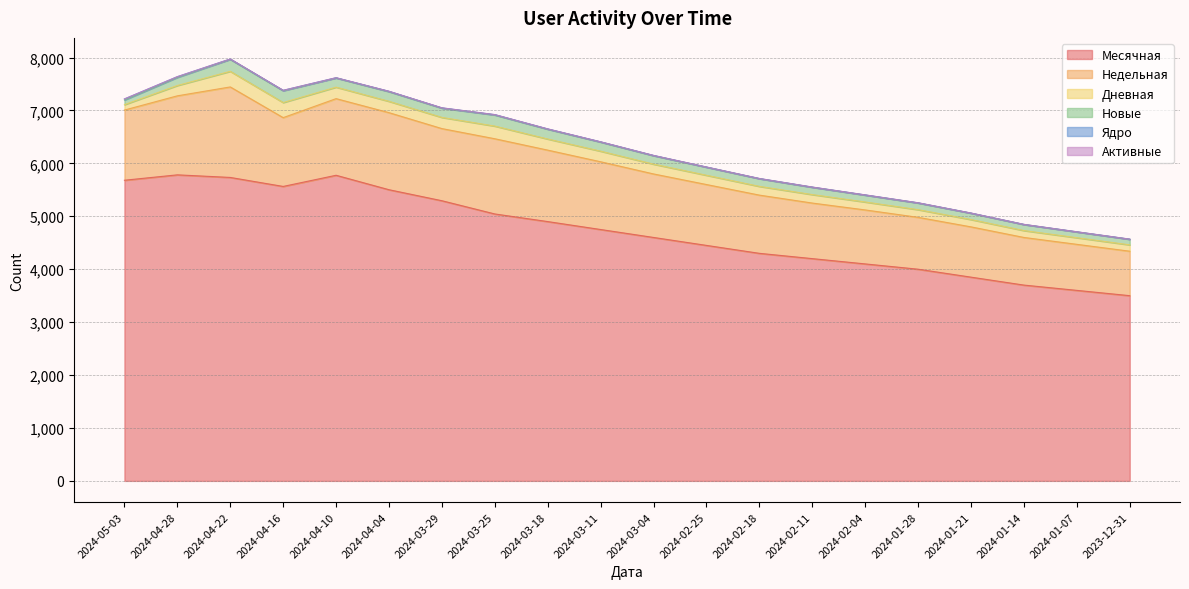

What is the difference between the second highest and second lowest values in the Ядро series?

11